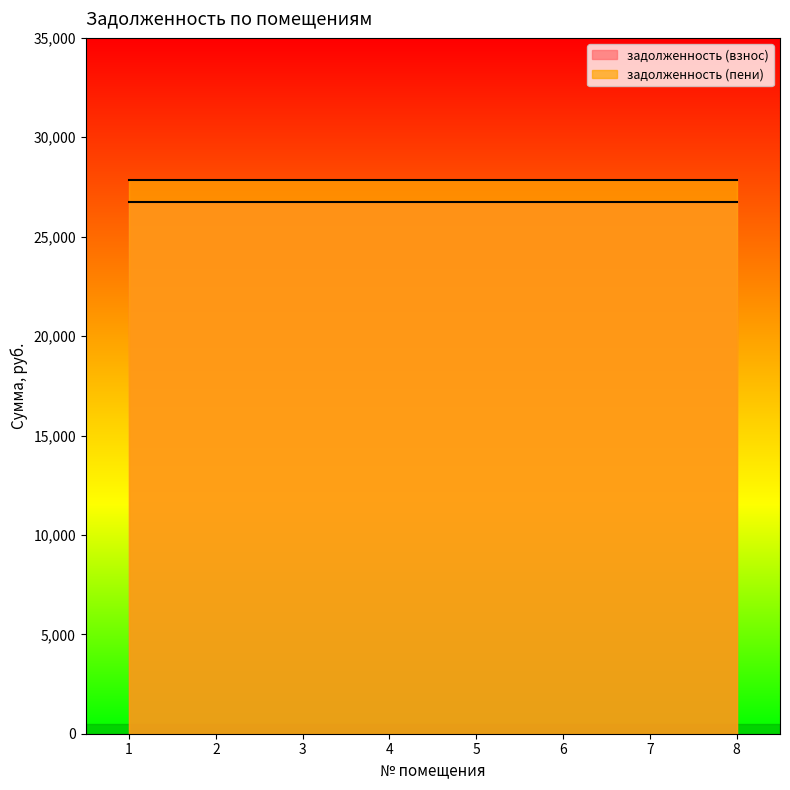

The value of задолженность (взнос) at 4 is 26722.4. True or false?

True